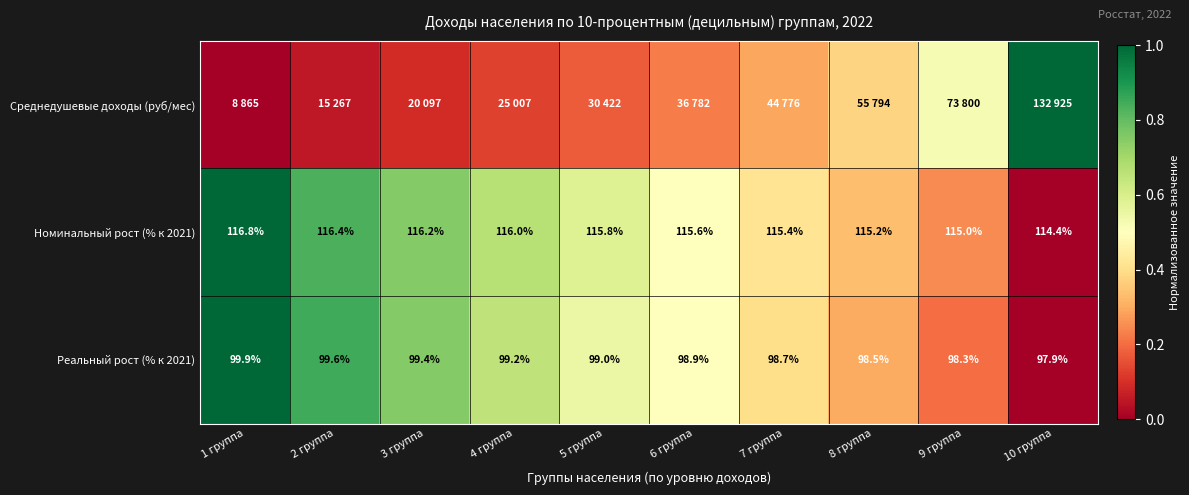

Is the value of Номинальный рост (% к 2021) at 10 группа greater than the value of Реальный рост (% к 2021) at 10 группа?

Yes